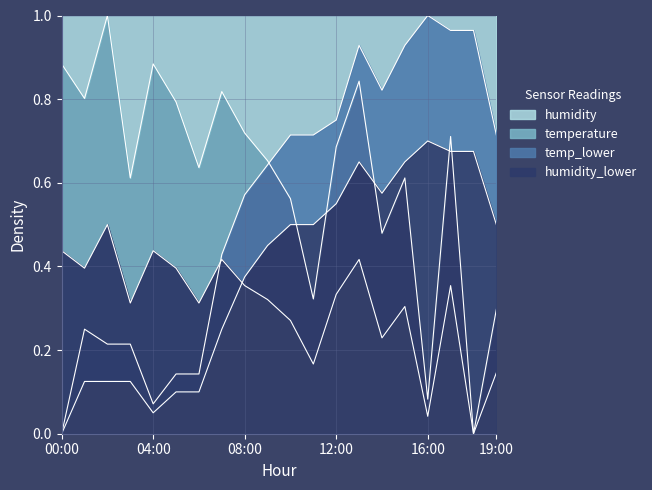

True or false: humidity and humidity_lower intersect in this chart.

False